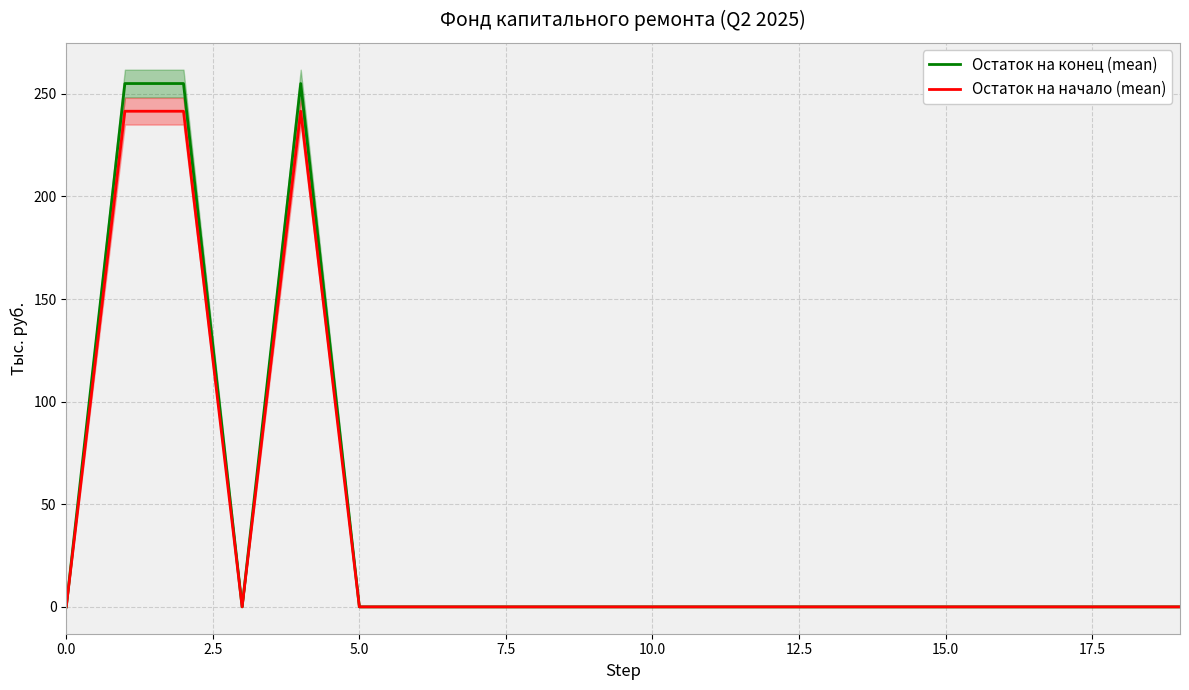

What is the label of the 11th point from the right?

9